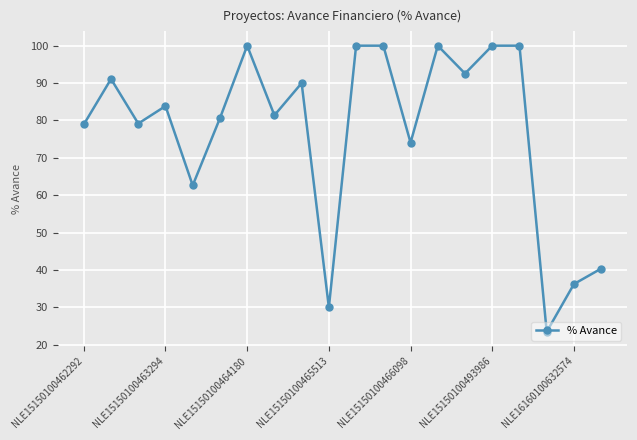

What is the smallest value displayed?

23.5